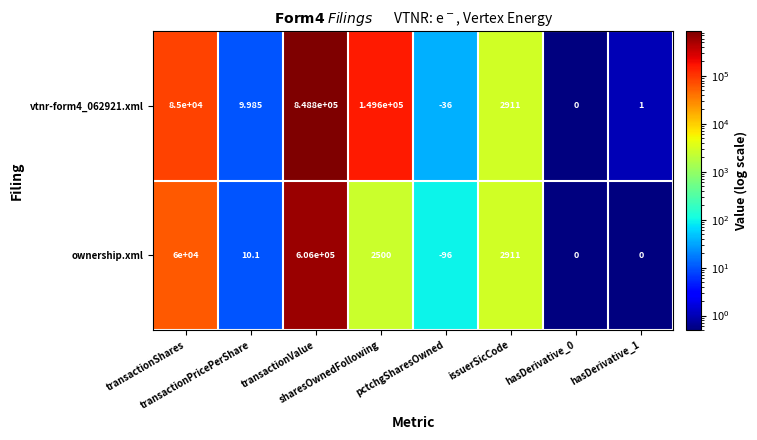

How many values in ownership.xml are below zero?

1